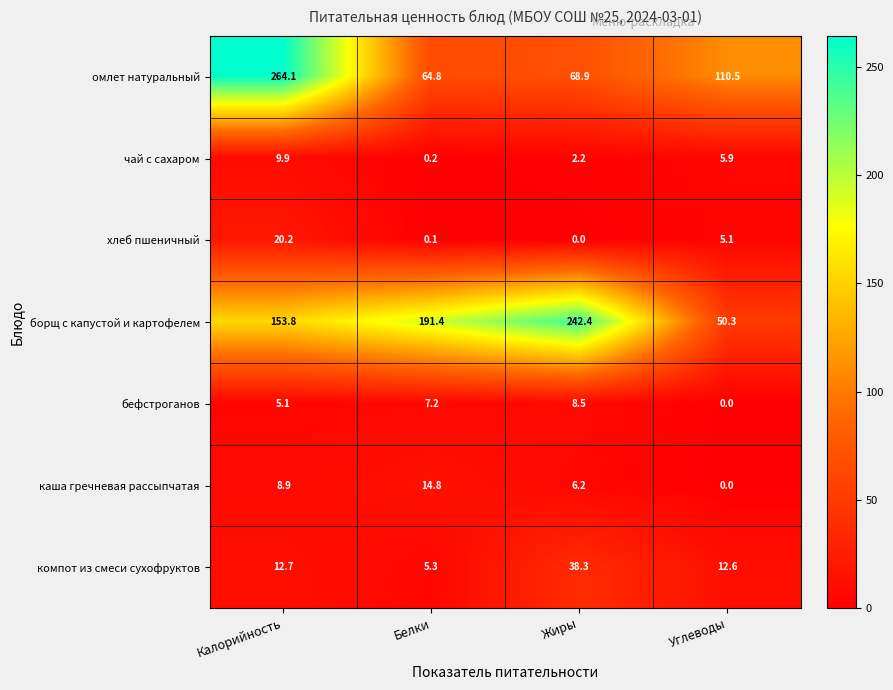

Count the number of data series in this chart.

7